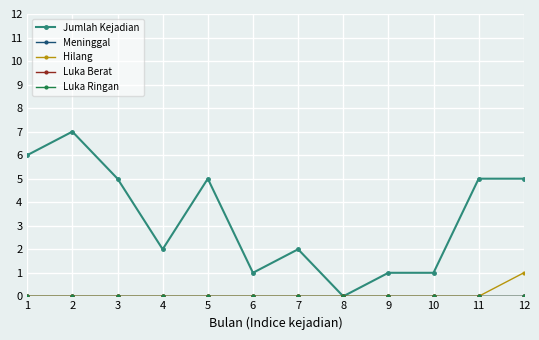

Between 11 and 12, which series saw the biggest shift?

Hilang